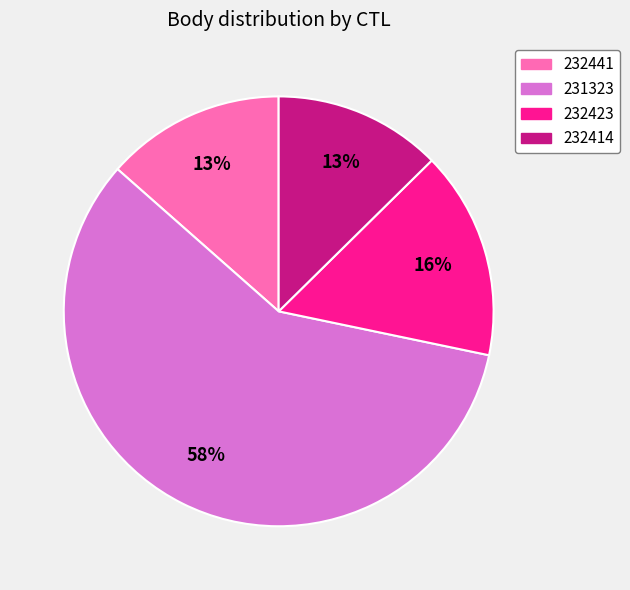

True or false: 232423 accounts for 7% of the total.

False